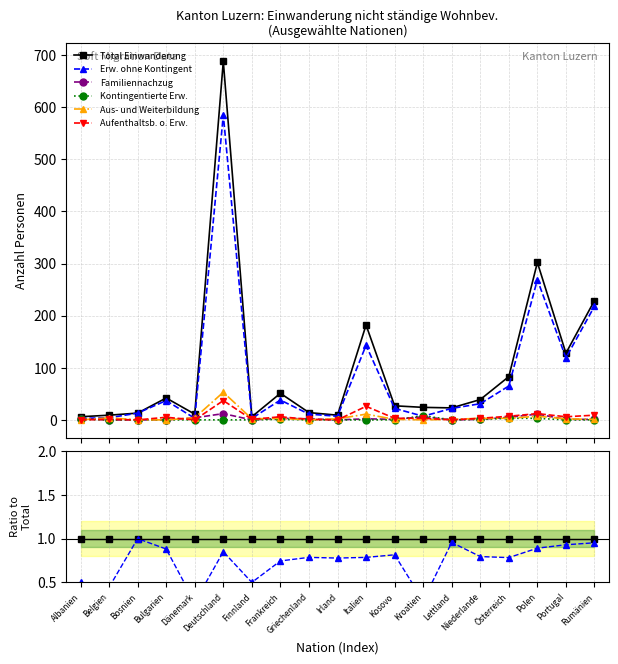

How many data points does each series have?

19